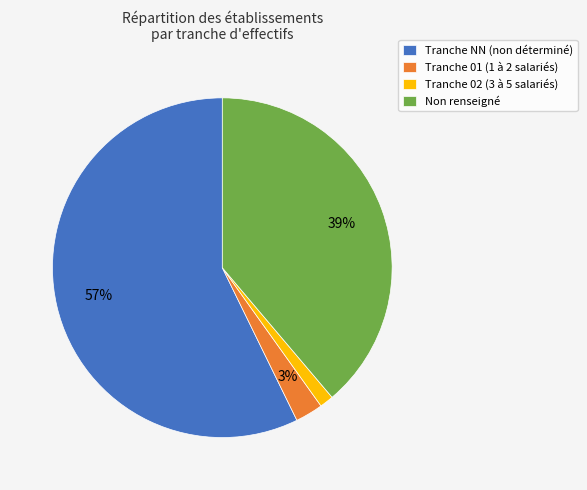

How many slices are in this pie chart?

4